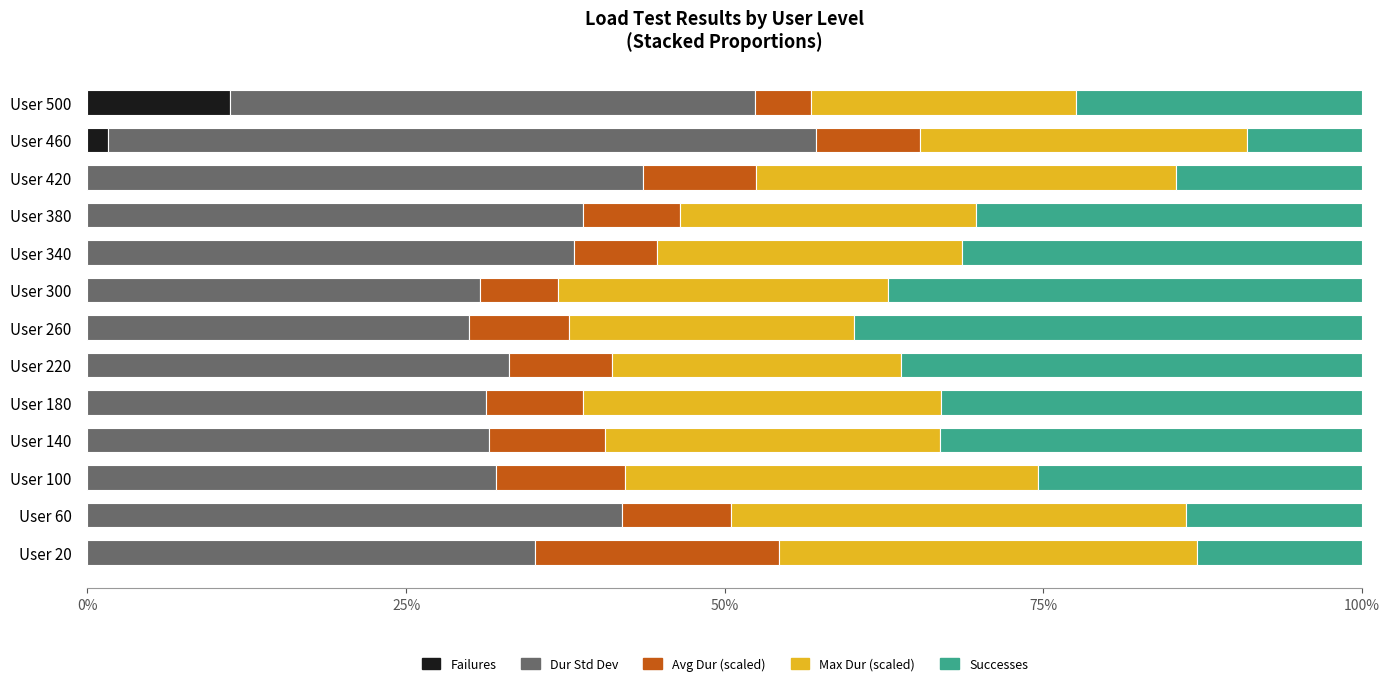

The Failures series shows -6.7 at User 300. True or false?

False